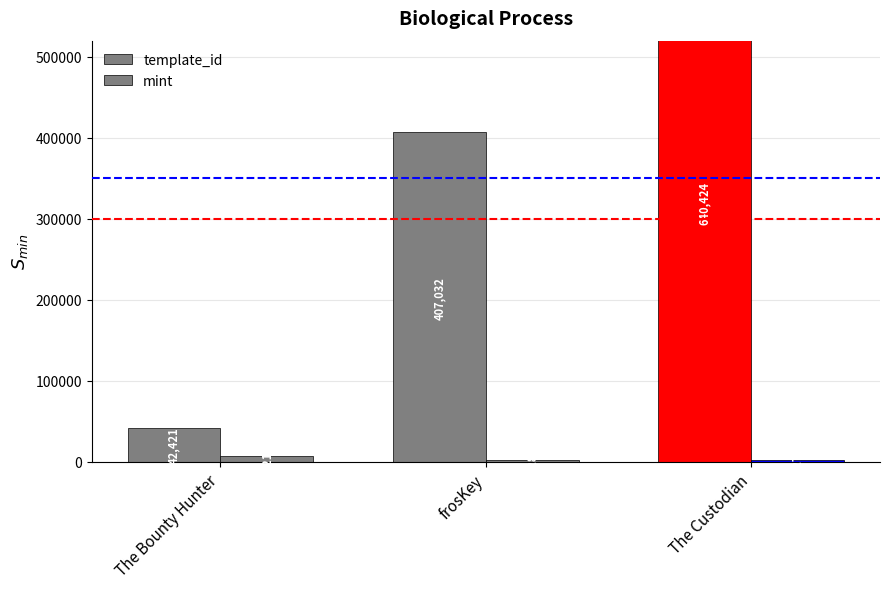

What are all the series names shown in the legend?

template_id, mint